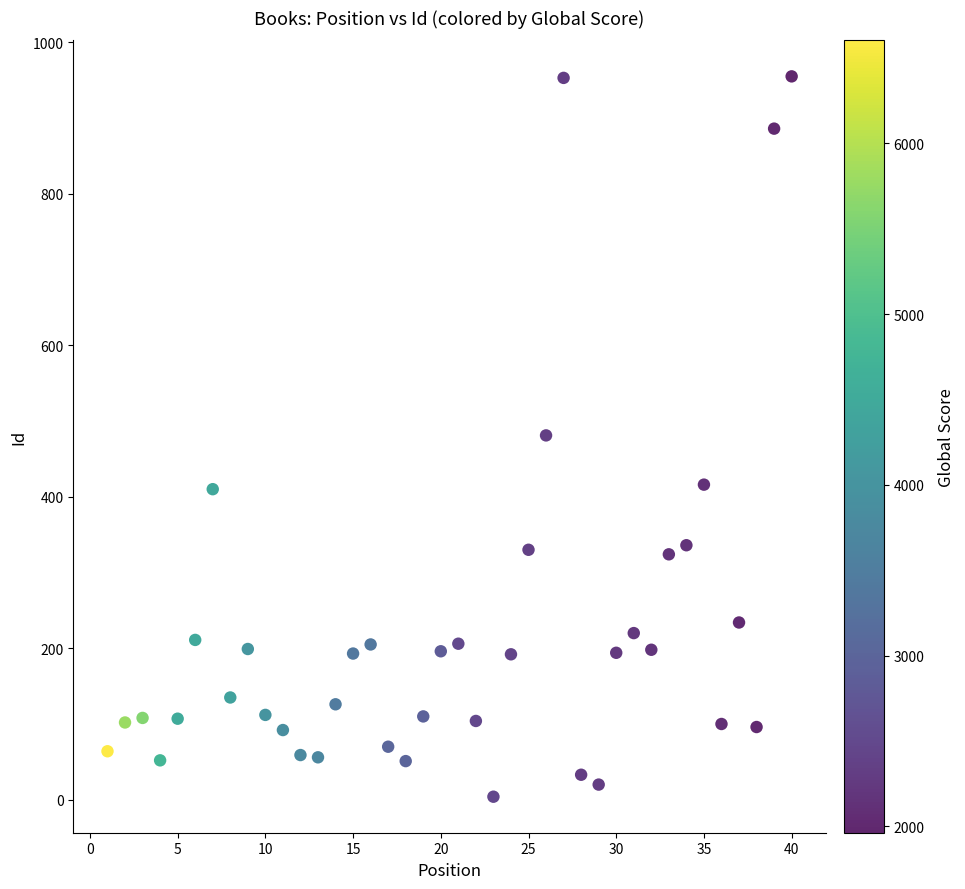

What is the range of X values (max minus min)?

39